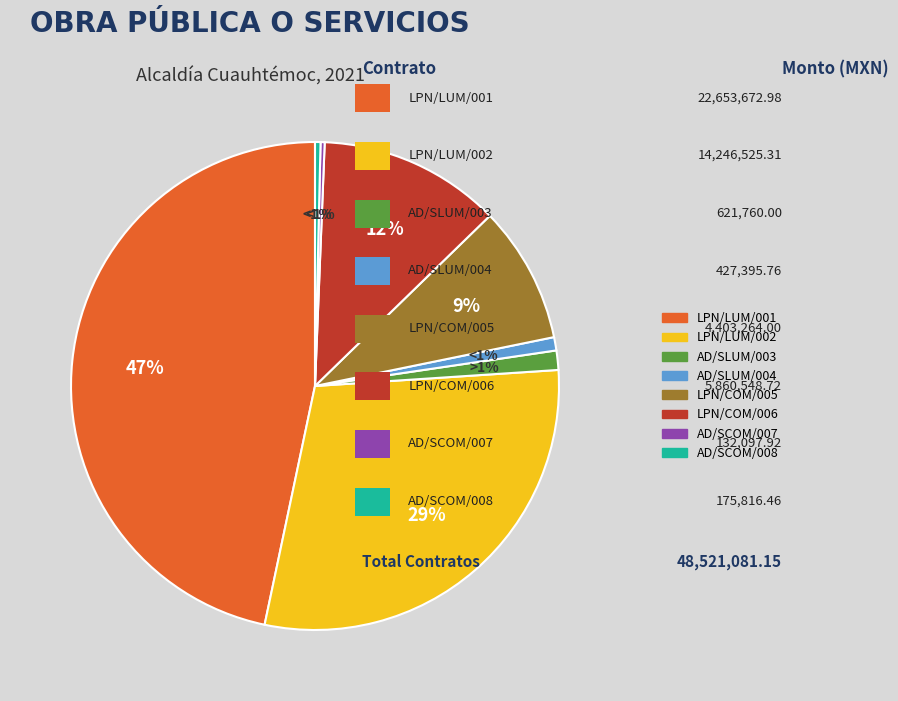

Is there any slice that represents more than half of the pie?

No